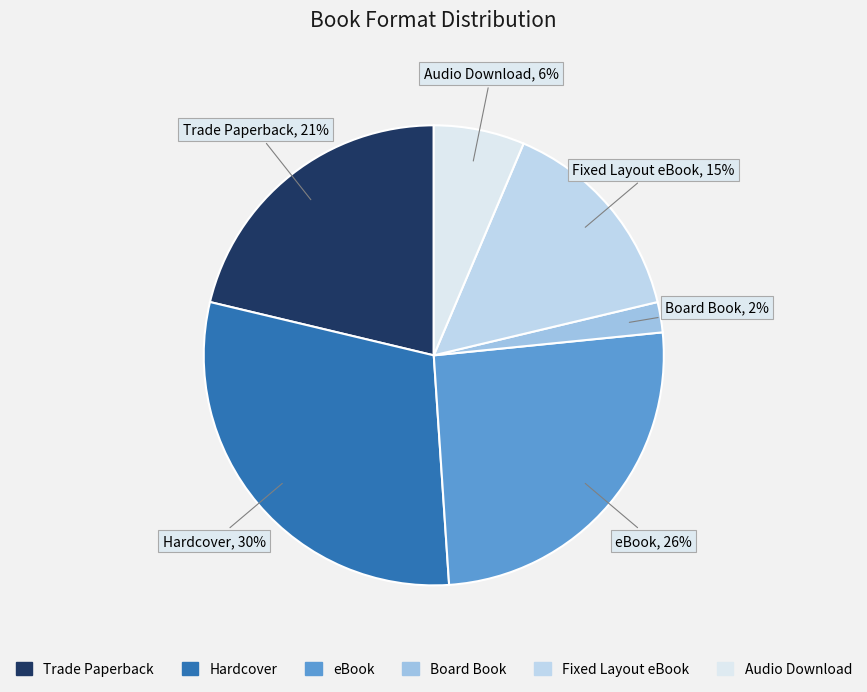

Which has a higher value, eBook or Board Book?

eBook